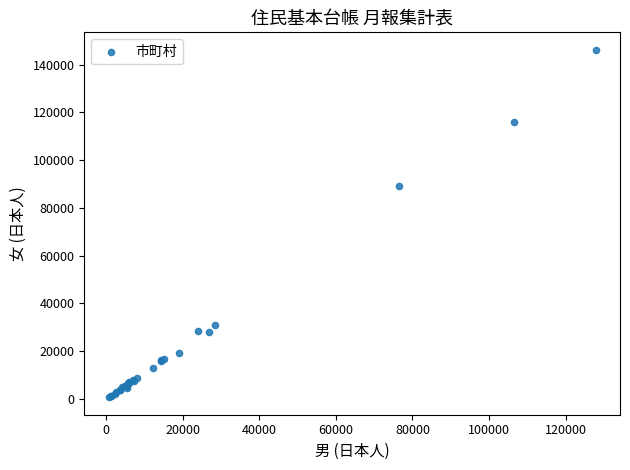

What Y value in the scatter plot is closest to 73463?

89097